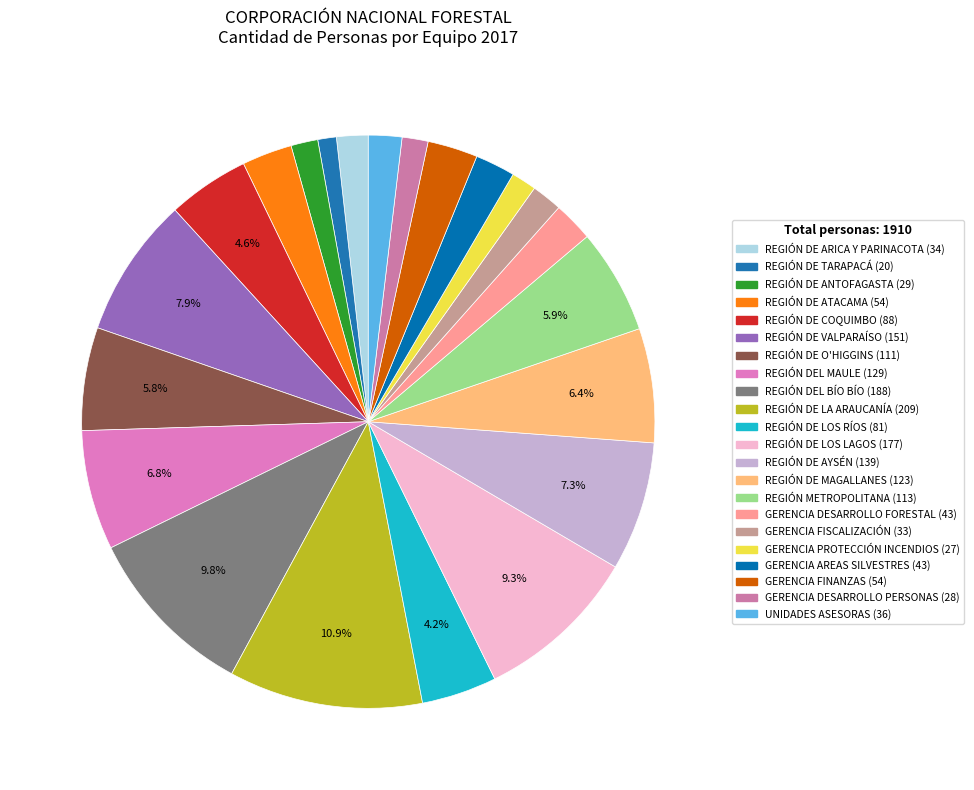

To the nearest percent, what is the combined percentage of REGIÓN DE LA ARAUCANÍA and REGIÓN METROPOLITANA?

17%